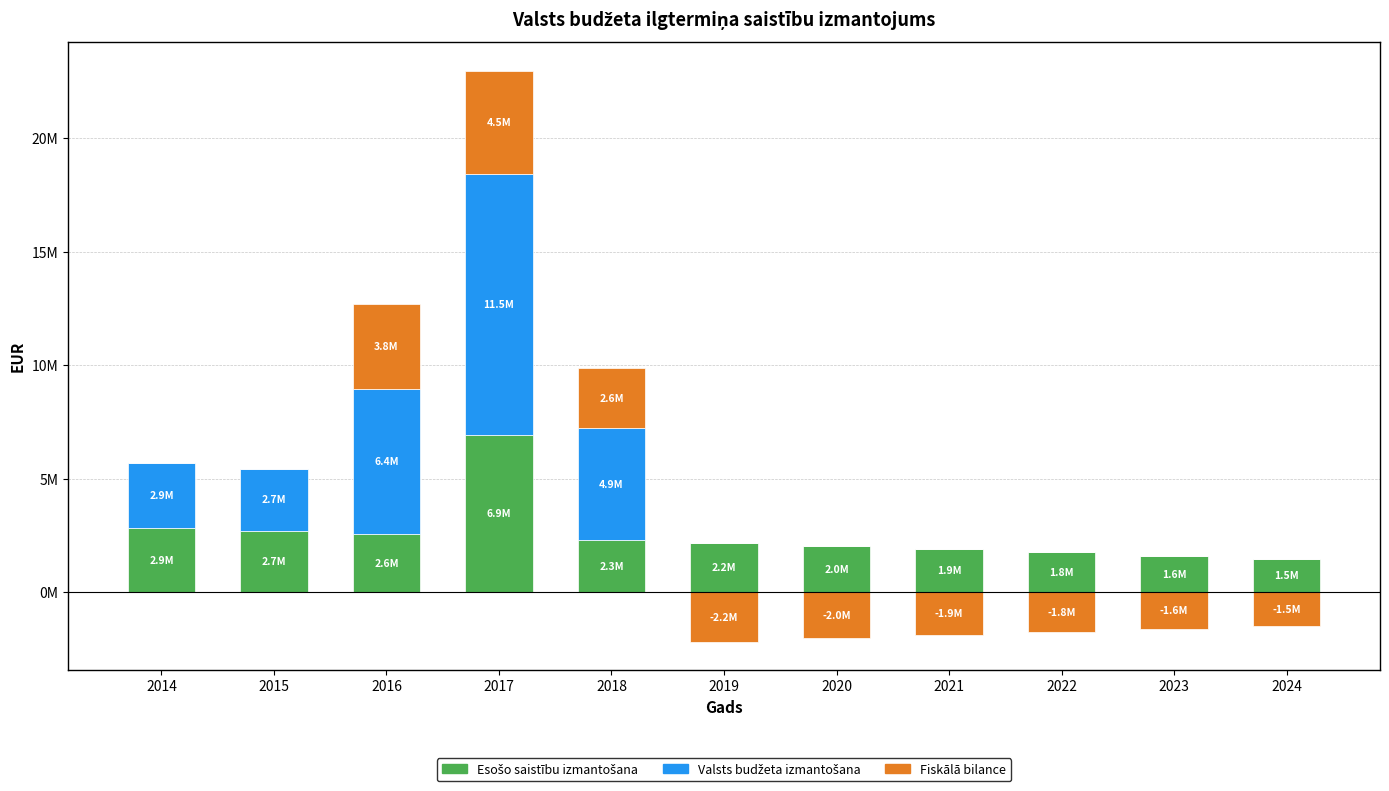

Is the value of Valsts budžeta izmantošana at 2022 greater than the value of Esošo saistību izmantošana at 2019?

No